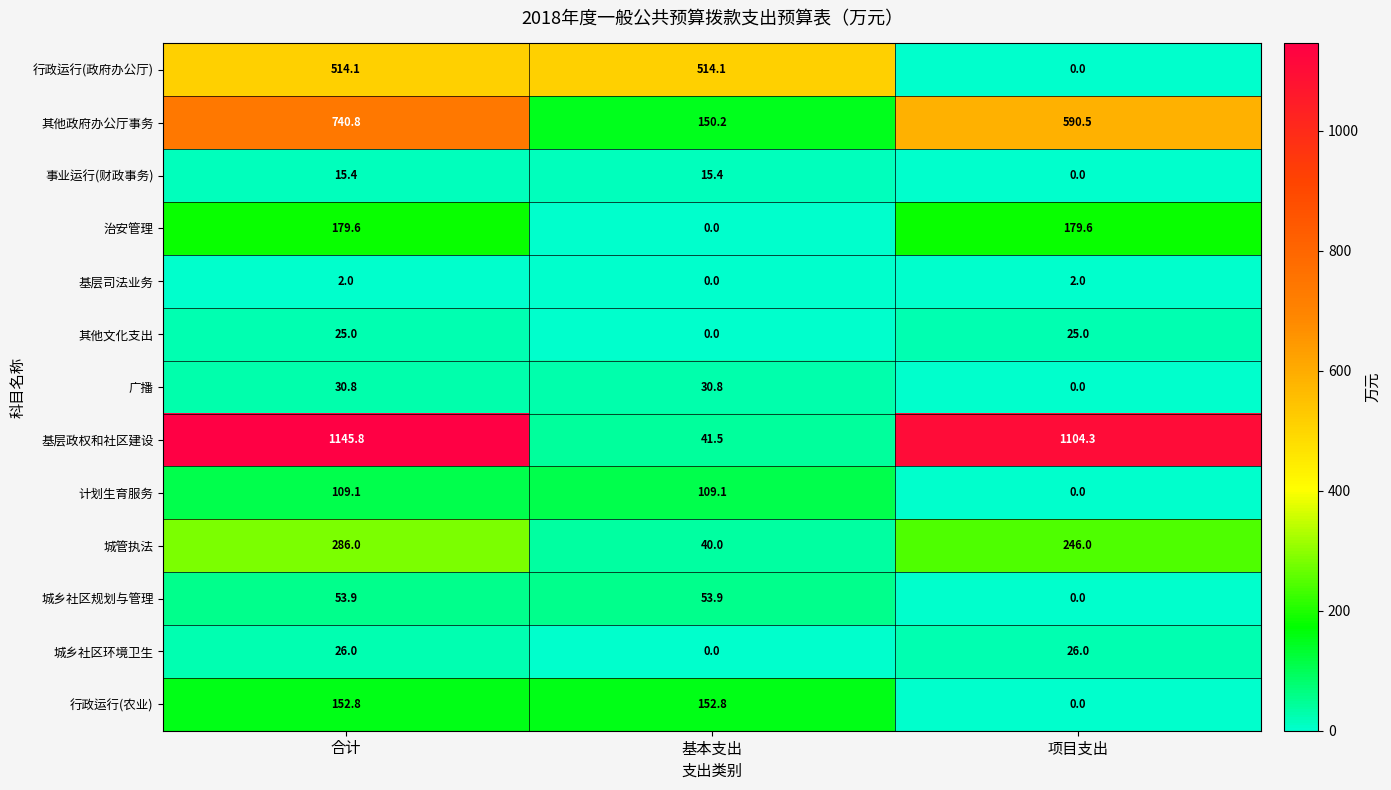

What is the average value of the 基层司法业务 series?

1.3